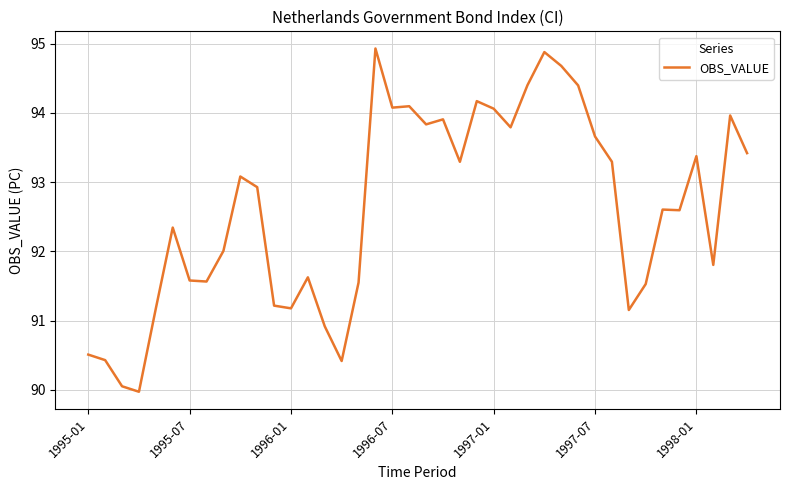

What is the difference between the maximum and minimum values?

5.0